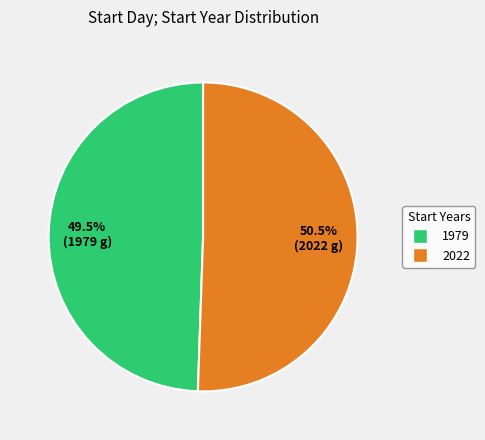

What percentage is NOT represented by 1979?

50.5%